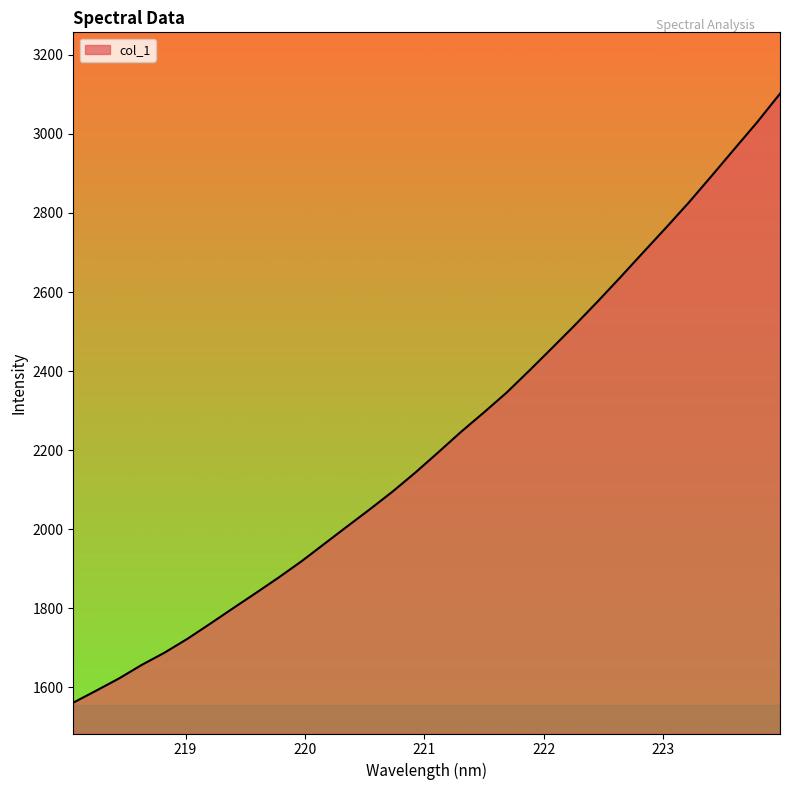

What is the greatest value displayed?

3101.9